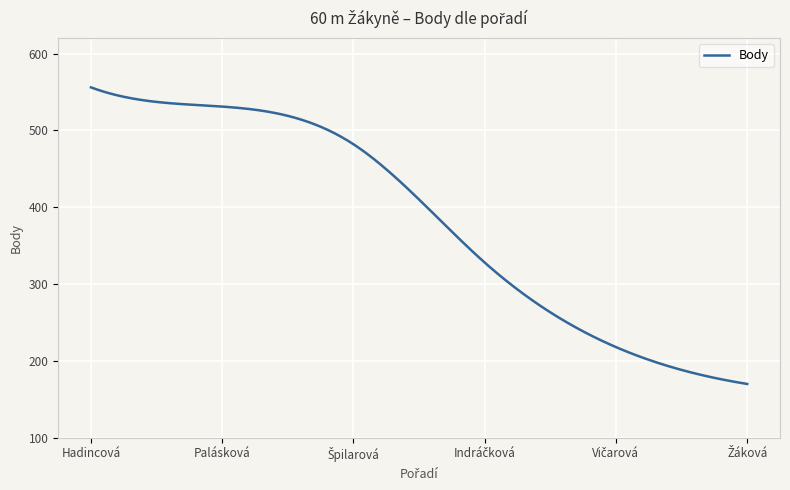

What is the greatest value displayed?

556.0